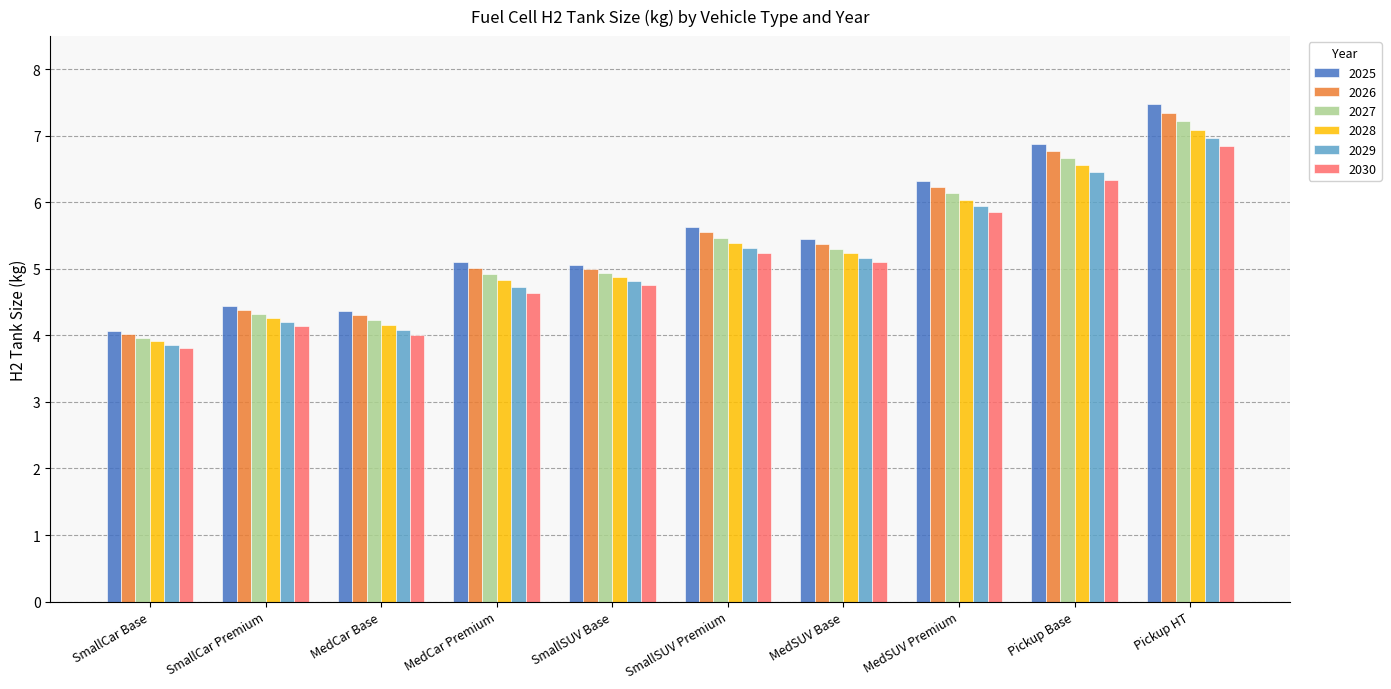

Where does the 2025 series first go above 5?

MedCar Premium